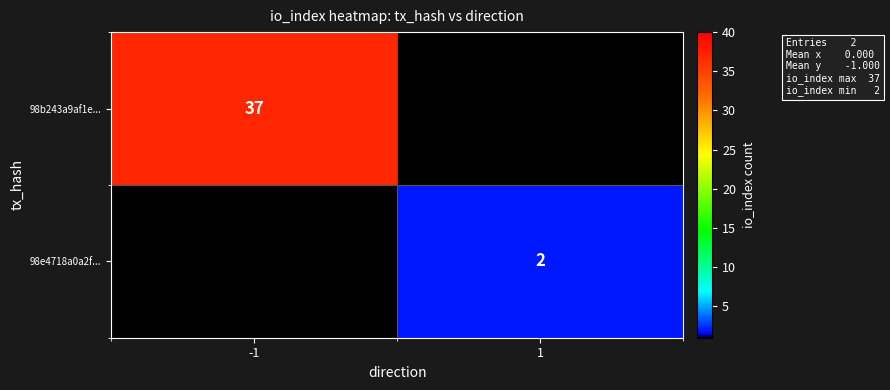

True or false: 98b243a9af1e... has a value of 37 at -1.

True